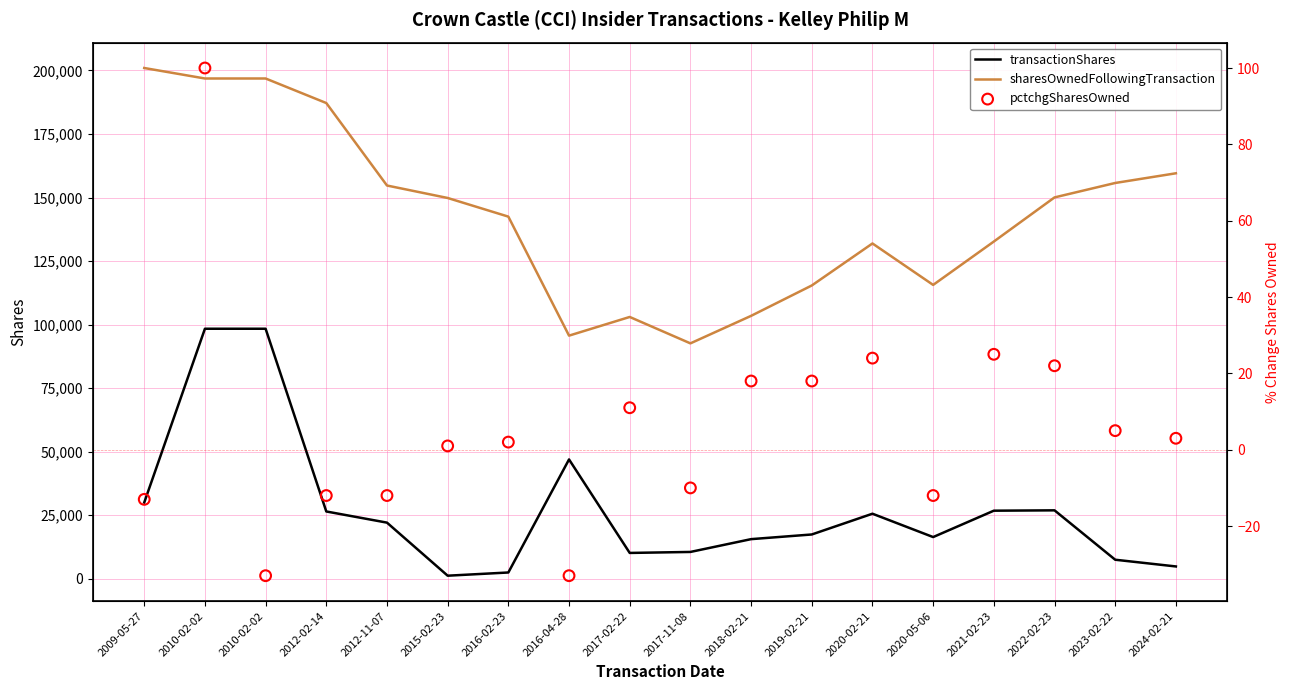

Which series has the widest spread of Y values?

sharesOwnedFollowingTransaction